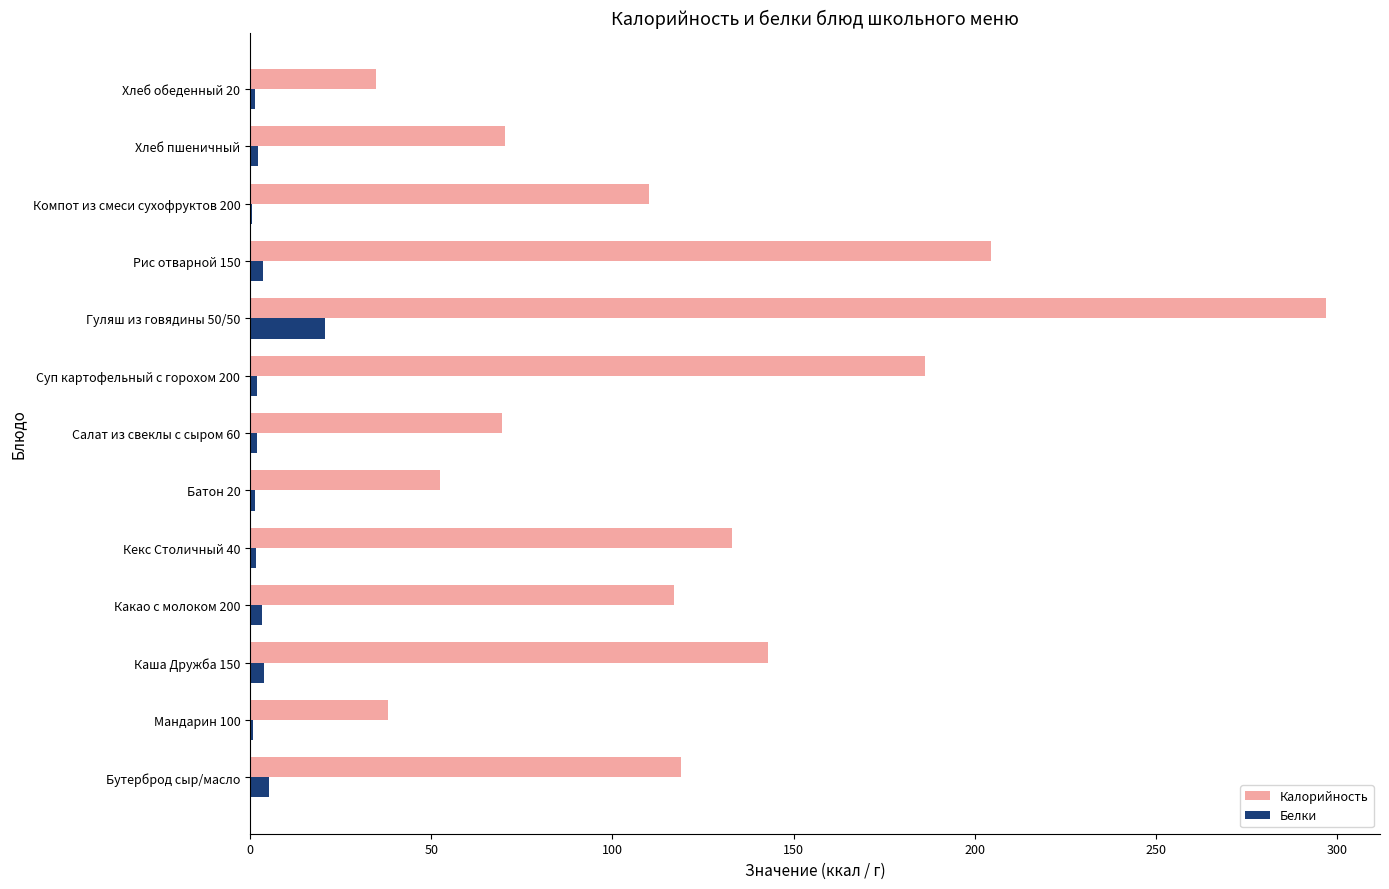

Which series has the largest total across all categories?

Калорийность